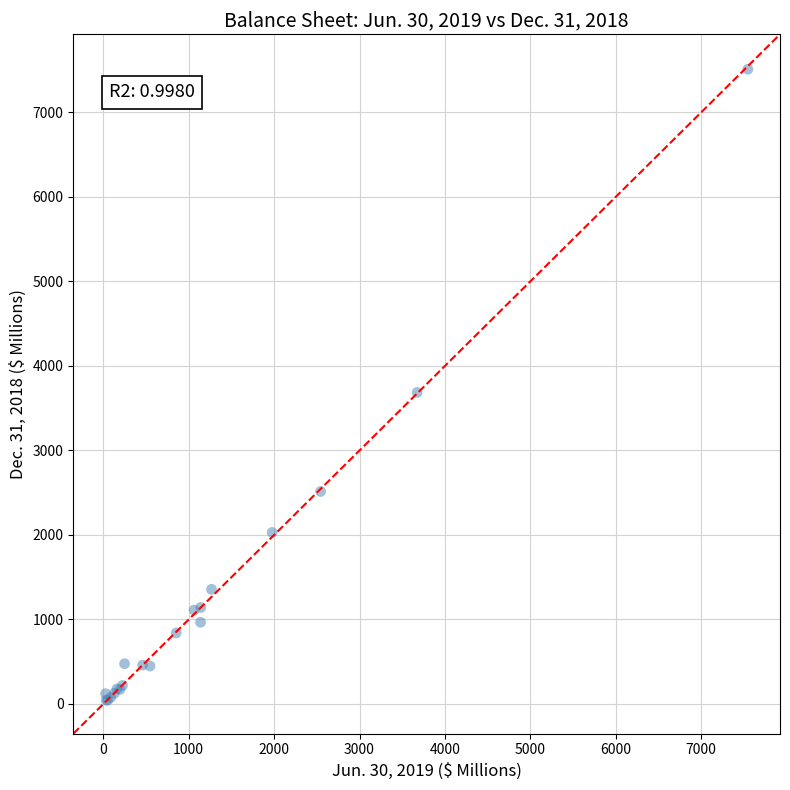

What Y value in the scatter plot is closest to 3777?

3686.8